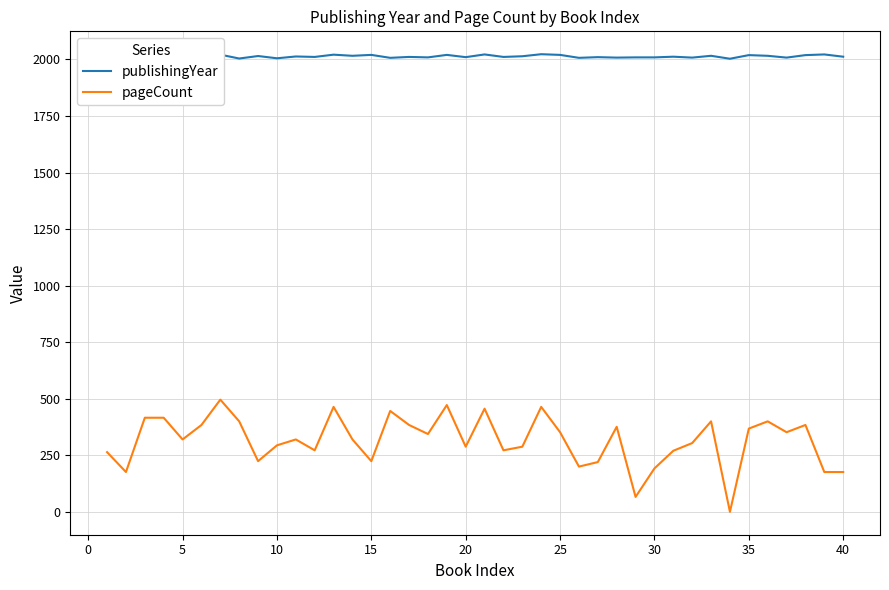

List the series in order of their peak value, highest first.

publishingYear, pageCount